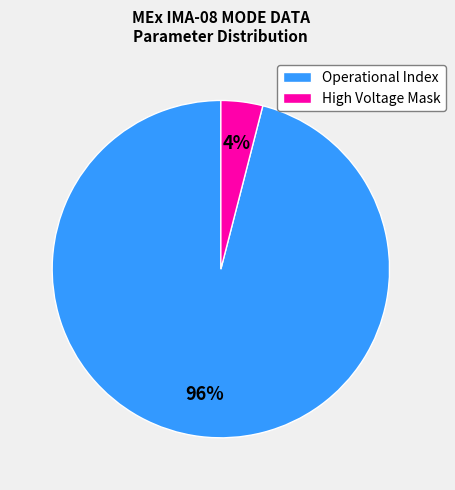

To the nearest percent, what is the average slice percentage?

50%